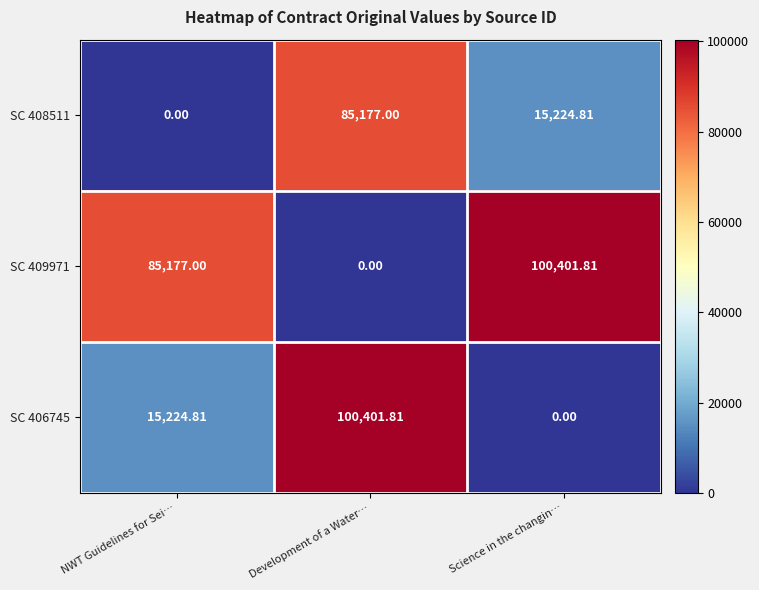

At which category is the sum across all series the highest?

Development of a Water…